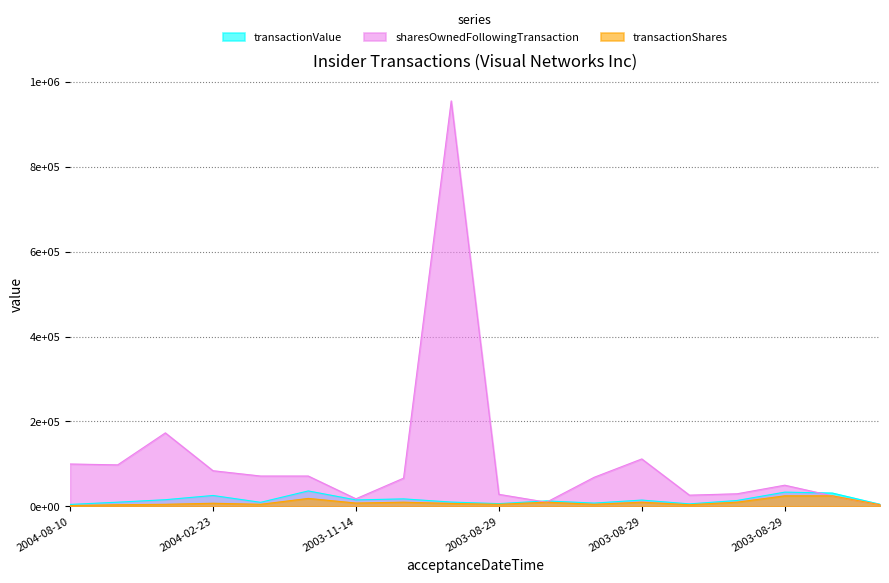

How many times do sharesOwnedFollowingTransaction and transactionValue cross each other?

3